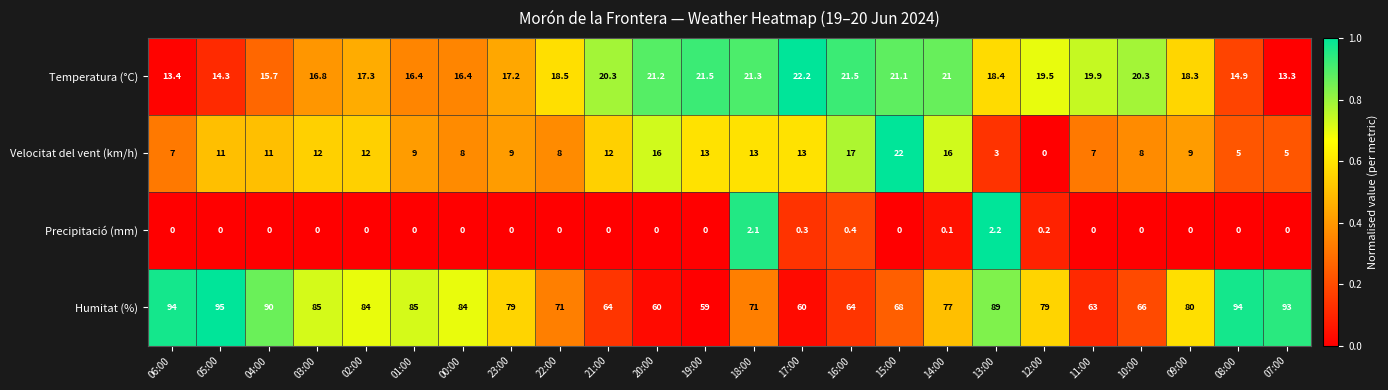

True or false: Velocitat del vent (km/h) has a value of 3.1 at 08:00.

False